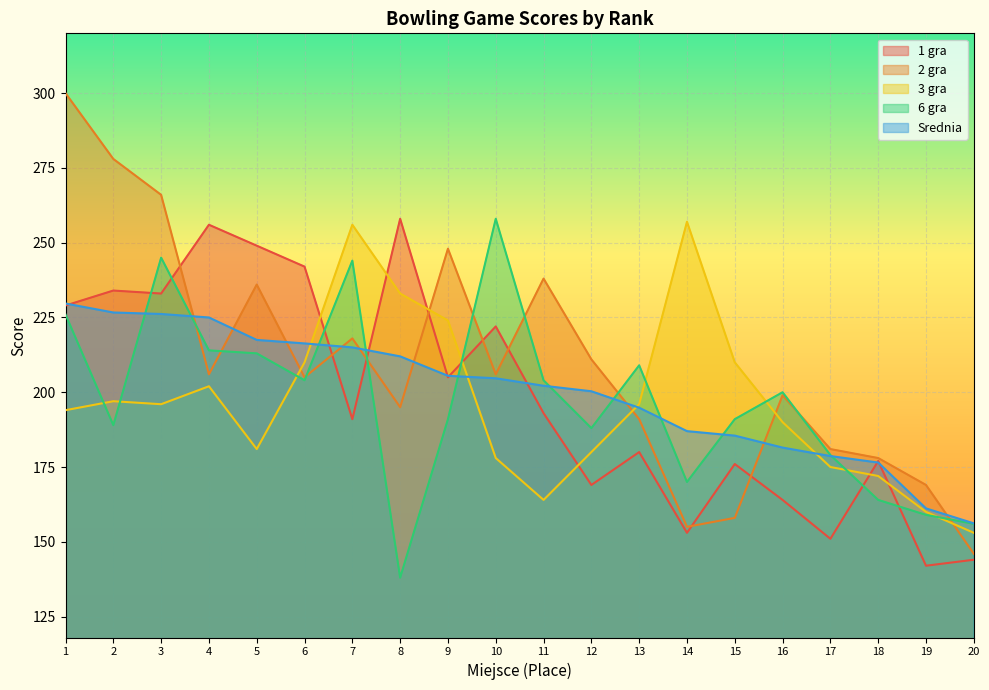

At which category does 6 gra reach its first local valley?

2